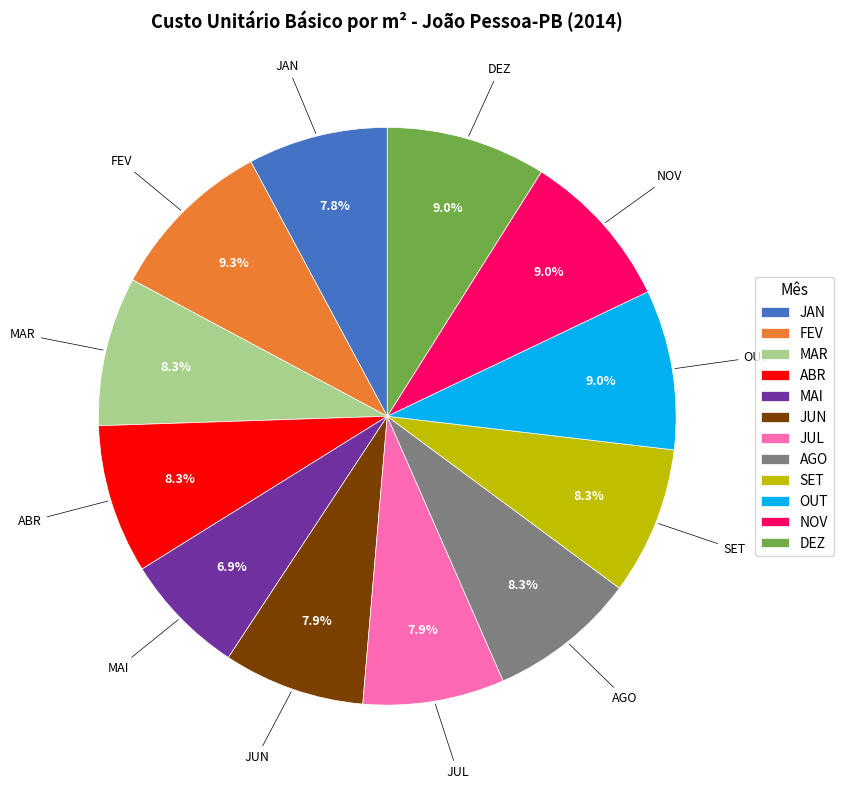

Which slice is the smallest?

MAI